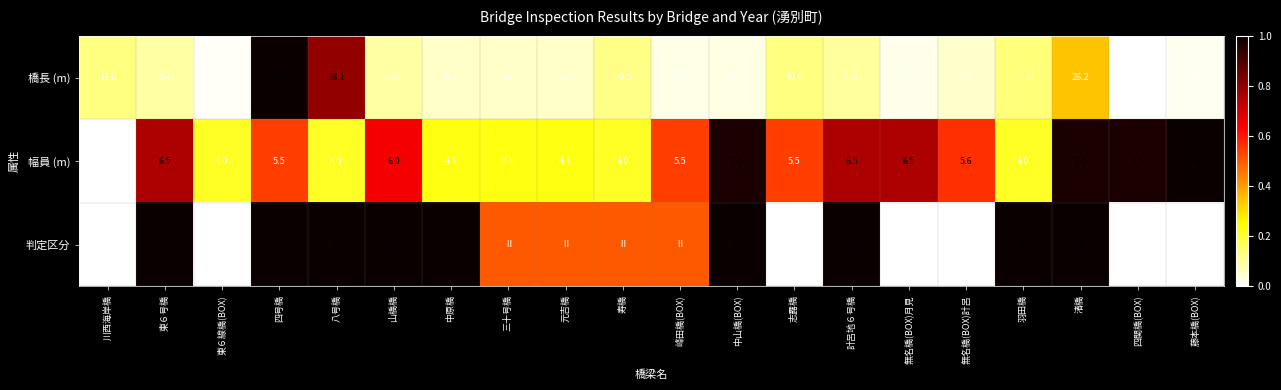

Is it true that 橋長 (m) equals 0.2 at 山橋橋?

False